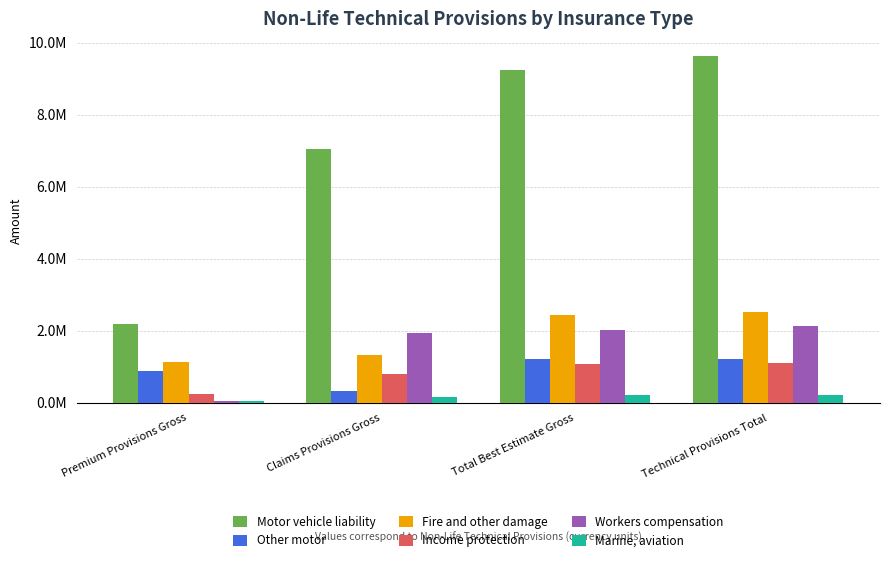

Where is Income protection nearest to the value 681127?

Claims Provisions Gross